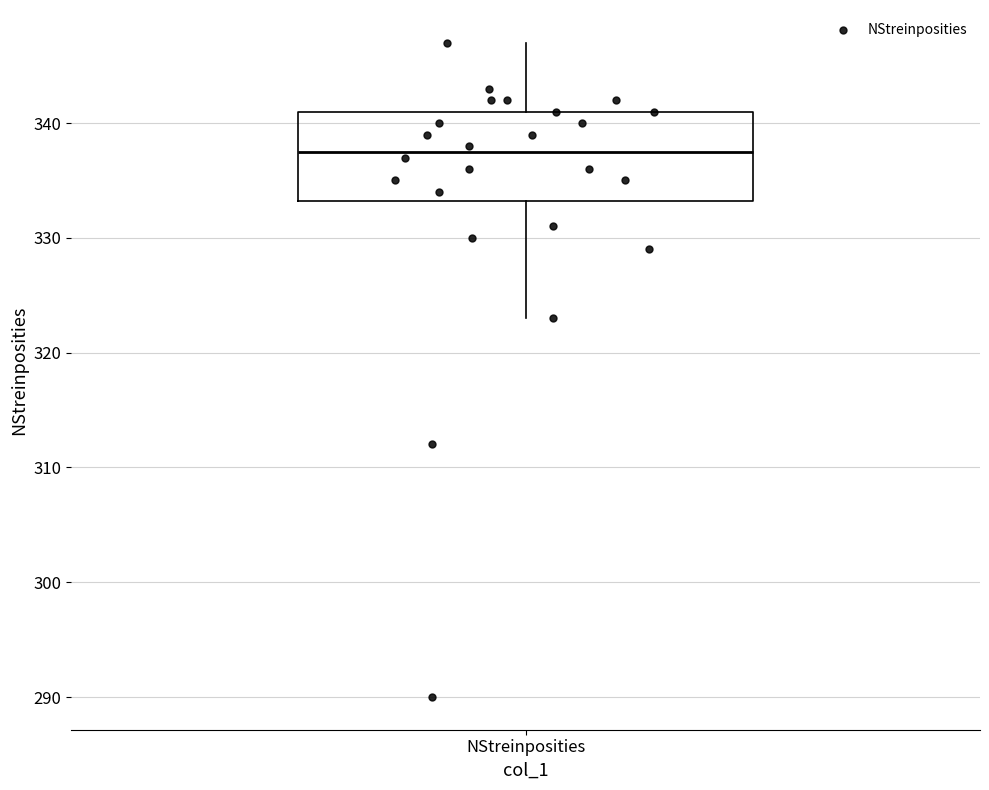

Read this box plot against the y-axis: the position of the median line, the range covered by the box, and the ends of both whiskers. The values are not printed on the chart, so give them approximately, as read against the axis.

median 338, box 333 to 341, whiskers 323 to 347